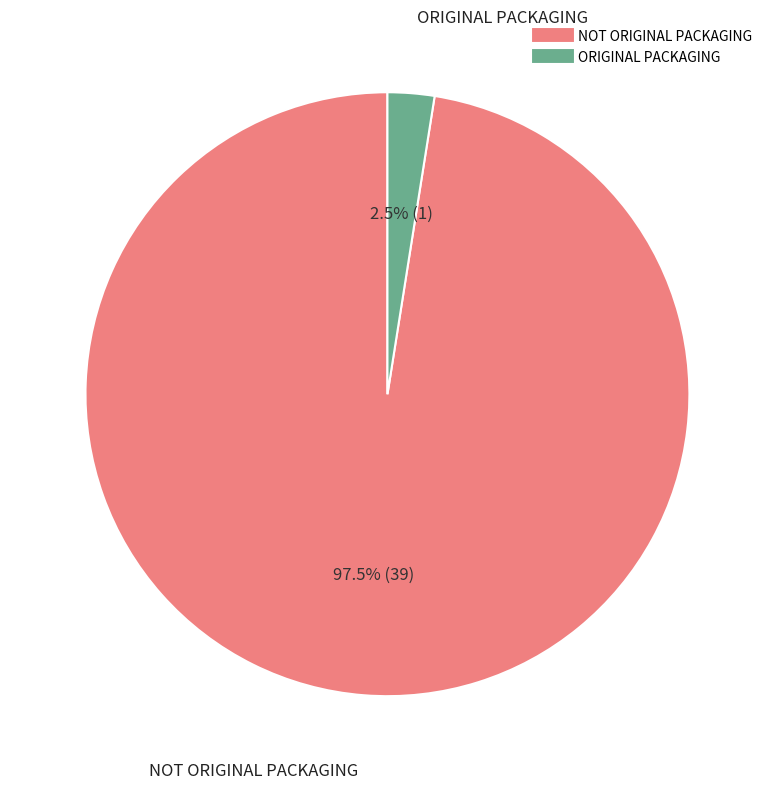

What is the total percentage of ORIGINAL PACKAGING and NOT ORIGINAL PACKAGING?

100.0%